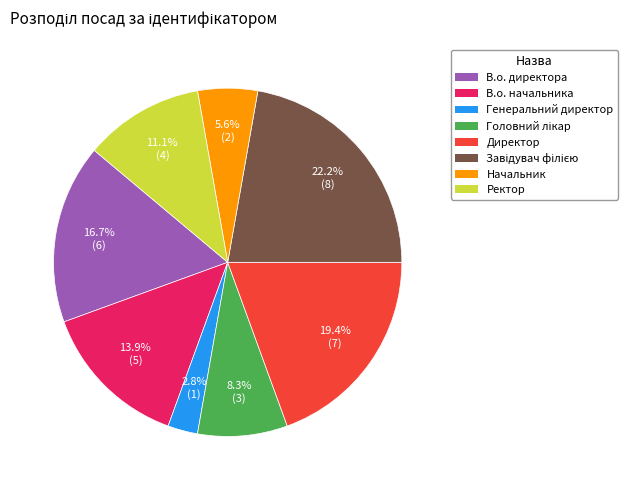

Combined, do В.о. начальника and Ректор account for over 50%?

No